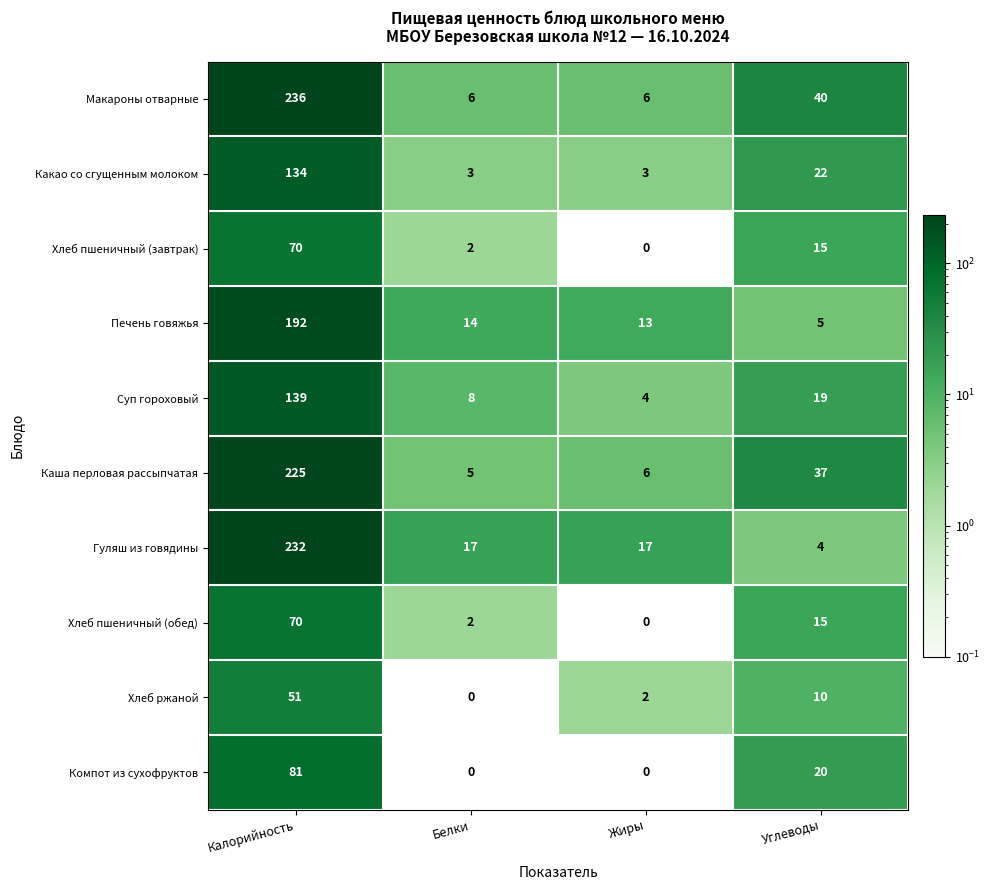

List the labels in order of Хлеб пшеничный (завтрак) value, smallest first.

Жиры, Белки, Углеводы, Калорийность